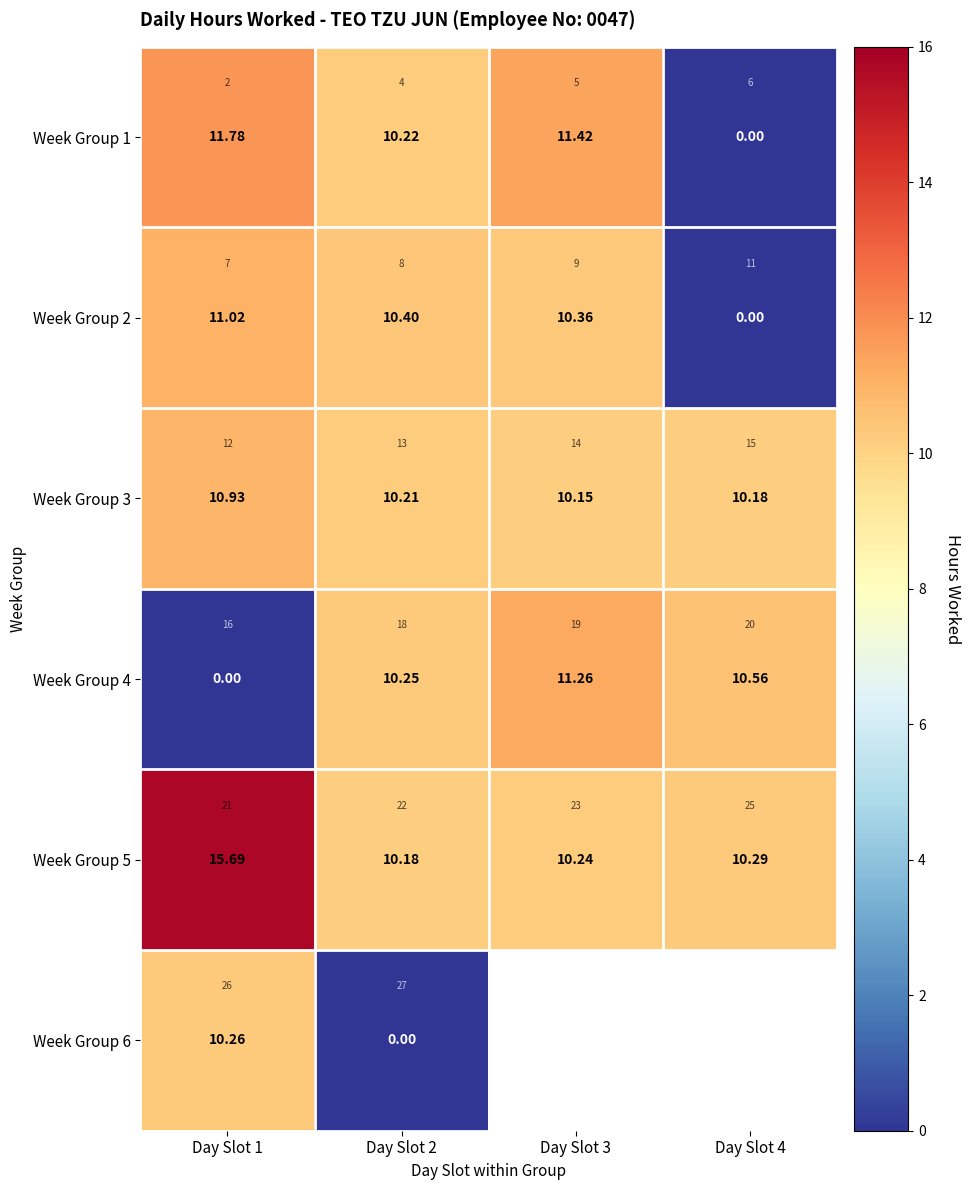

Which category has the highest value in the Week Group 3 series?

Day Slot 1